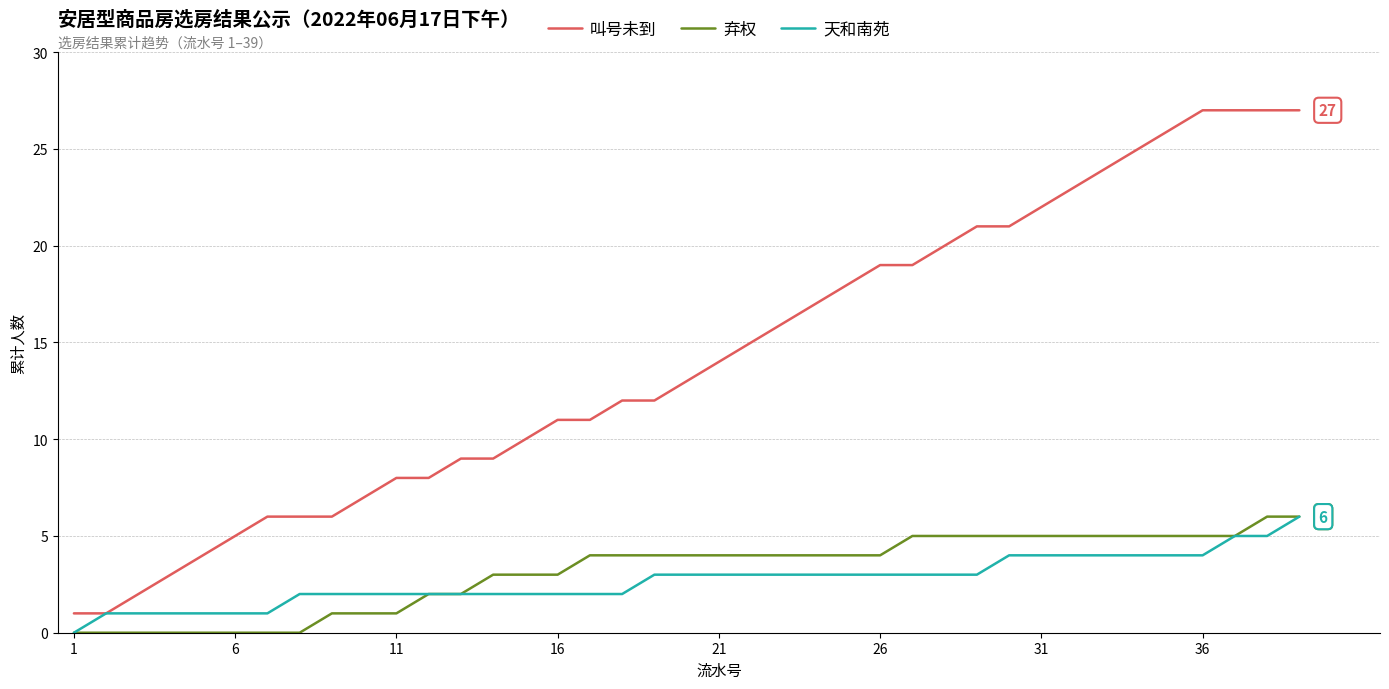

Which series has the largest range (max minus min)?

叫号未到